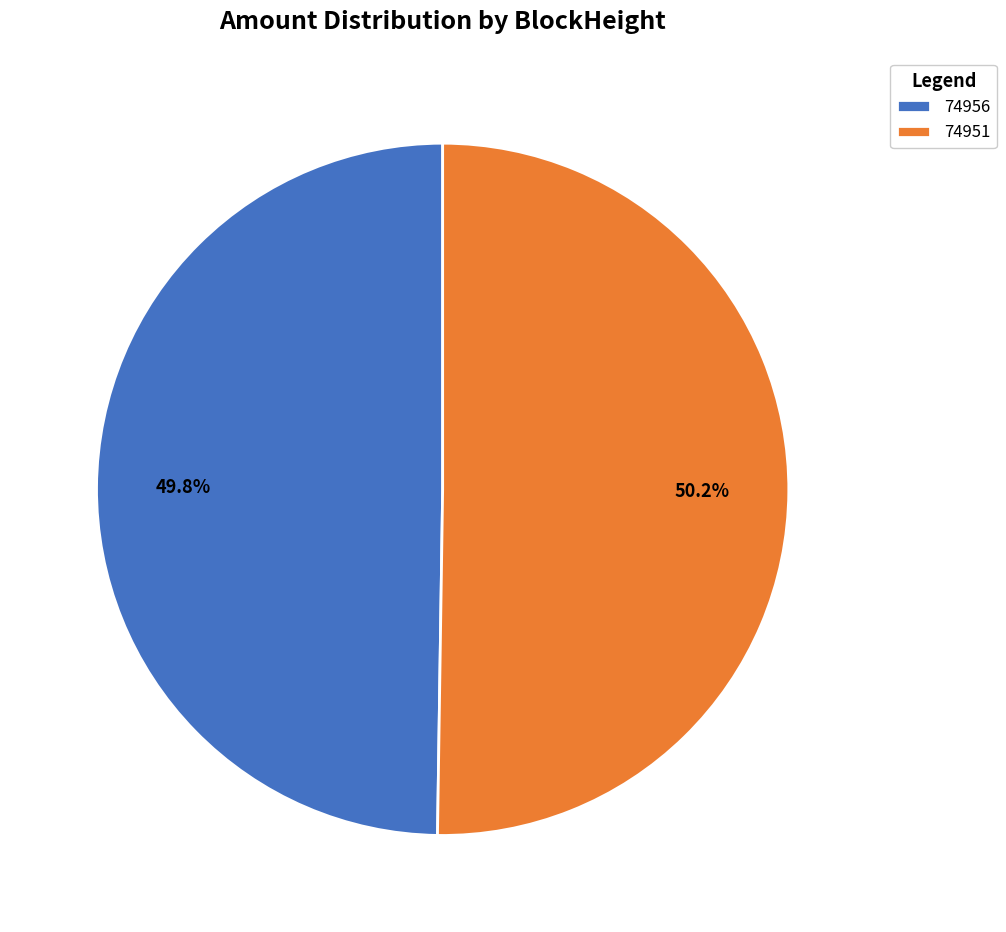

Do 74951 and 74956 together represent more than half of the pie?

Yes